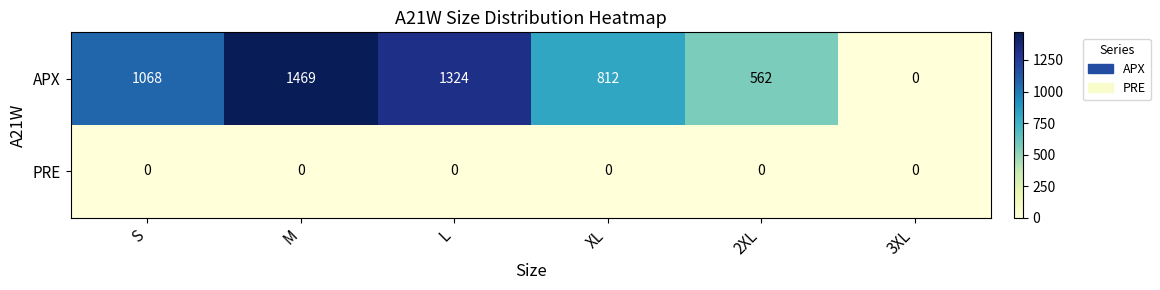

How many categories are shown in the chart?

6